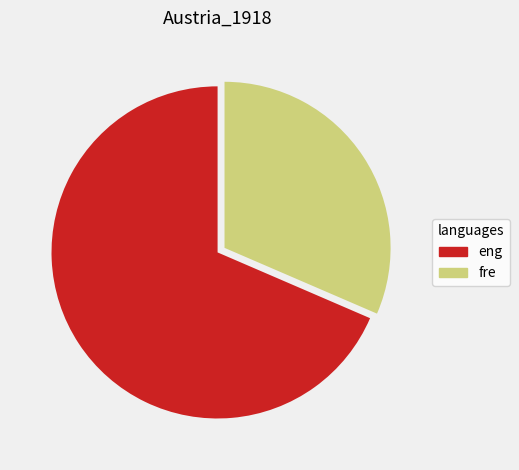

The fre slice represents 31% of the pie. True or false?

True